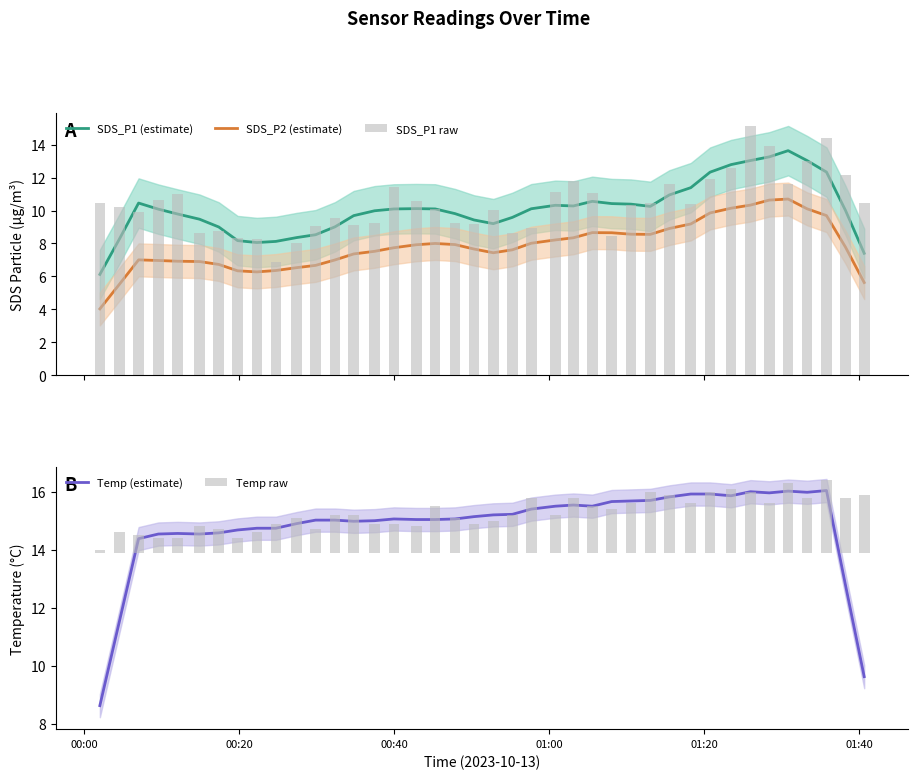

True or false: SDS_P1 (estimate) has a value of 6.8 at 23.

False